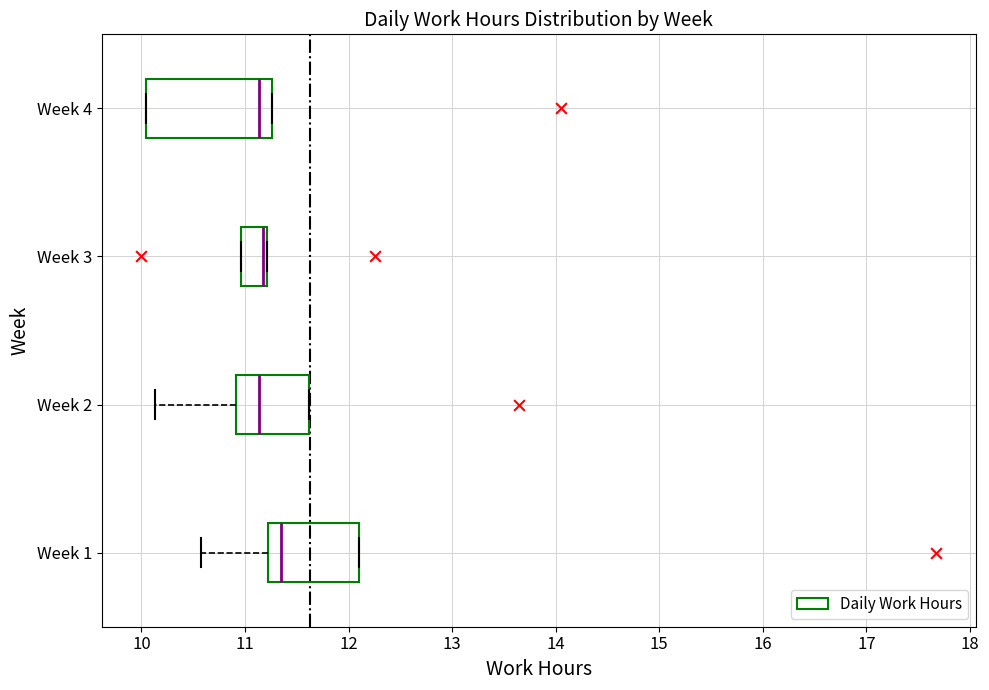

Which box is the widest, from its left edge to its right edge?

Week 4